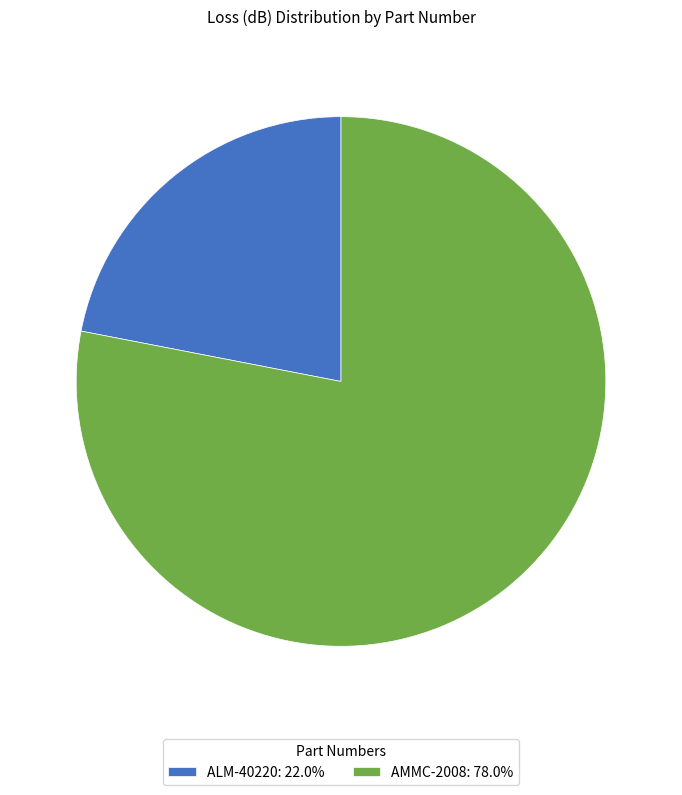

True or false: ALM-40220 accounts for 22% of the total.

True